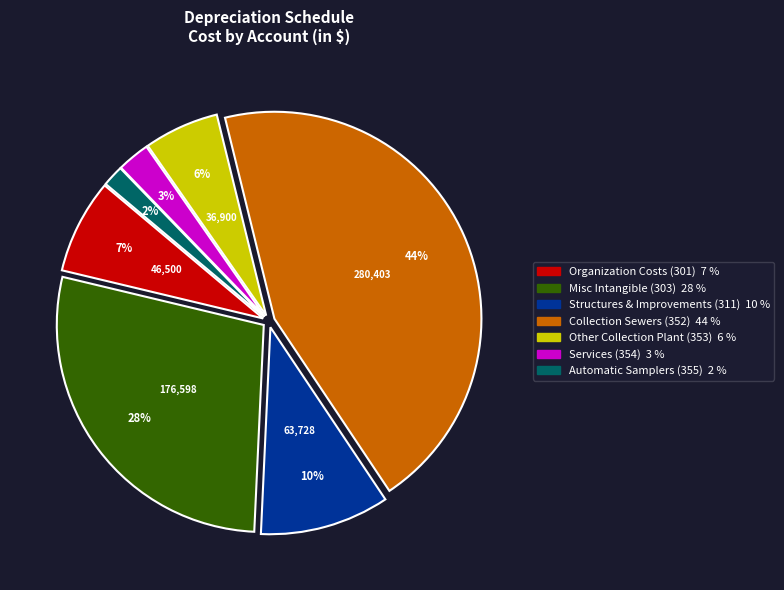

To the nearest percent, what percentage of the pie is Automatic Samplers (355)?

2%